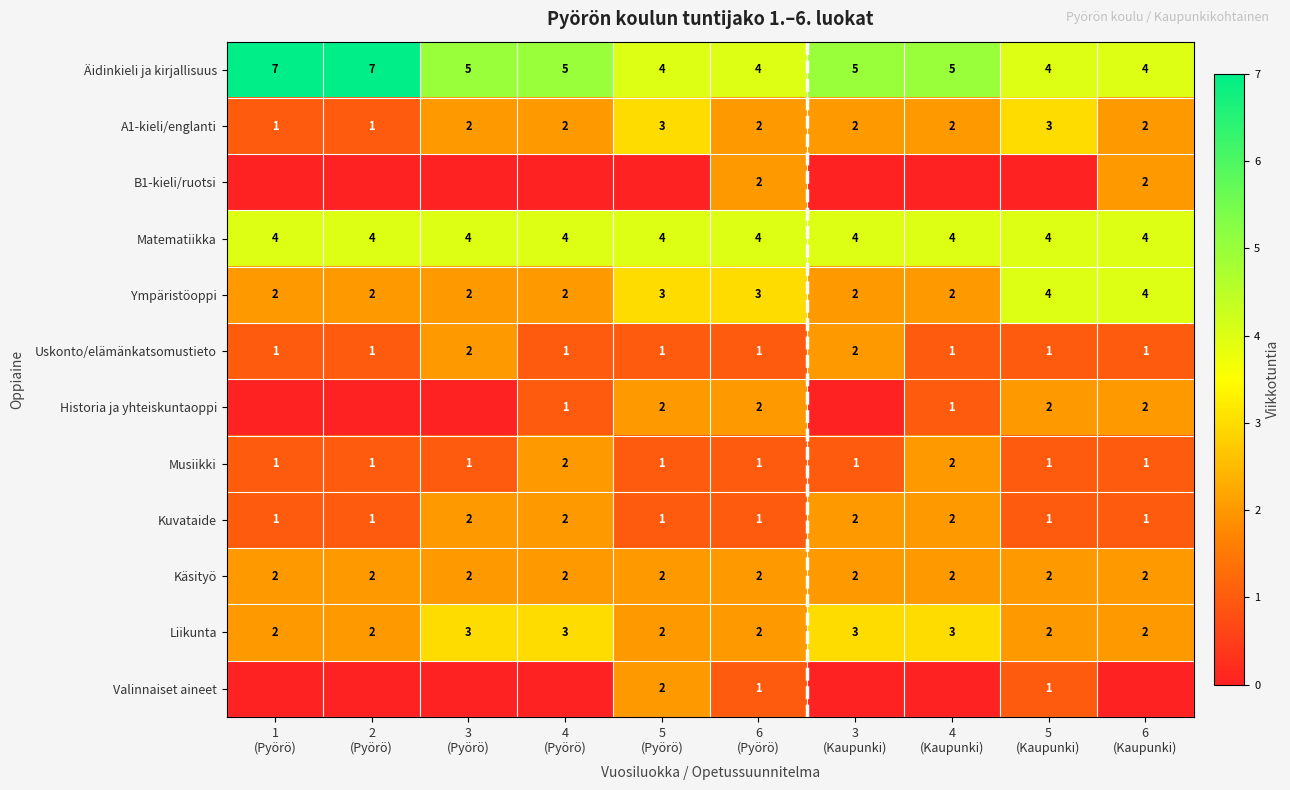

What is the highest value of the Äidinkieli ja kirjallisuus series?

7